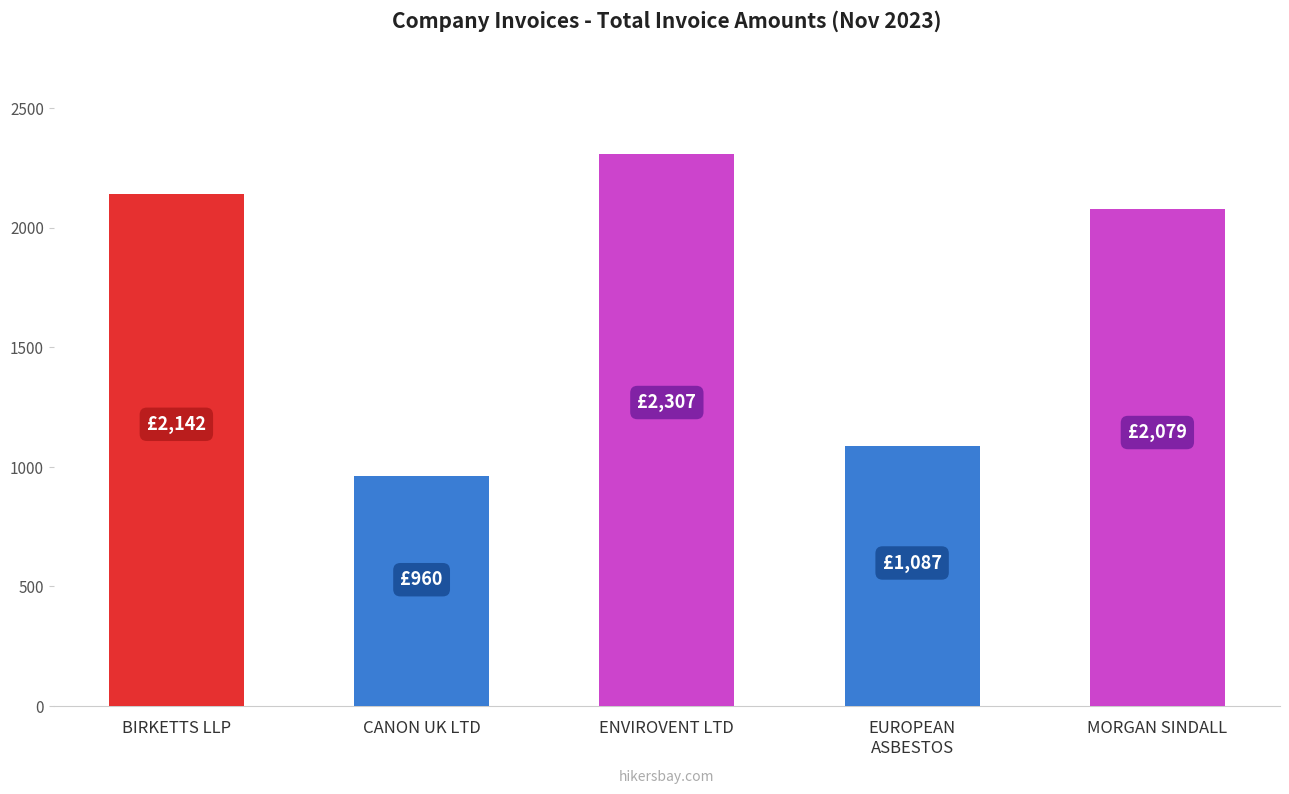

The value at EUROPEAN
ASBESTOS is 1086.9. True or false?

True